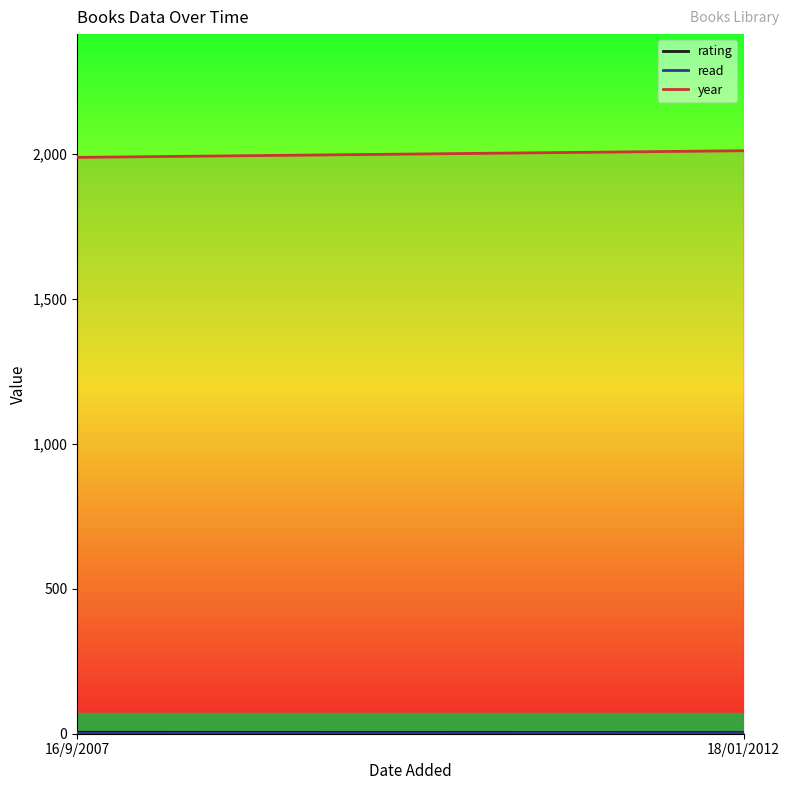

What is the label of the 1st point from the left?

16/9/2007